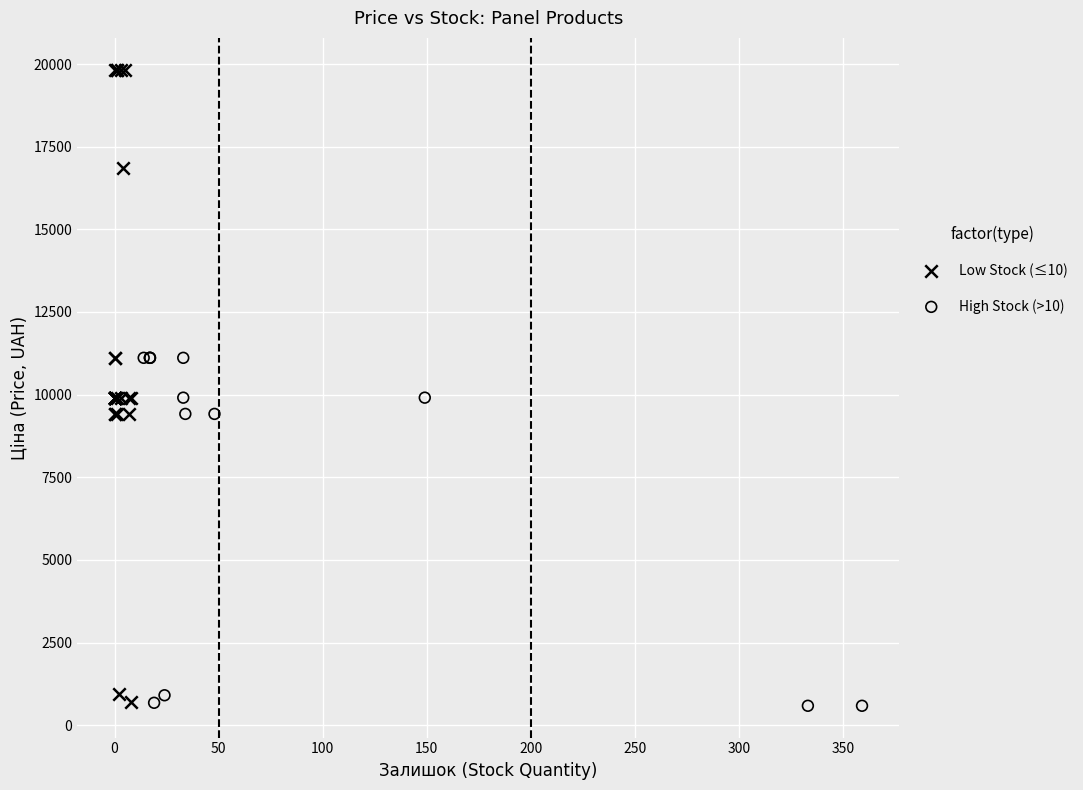

What are all the series names shown in the legend?

Low Stock (≤10), High Stock (>10)